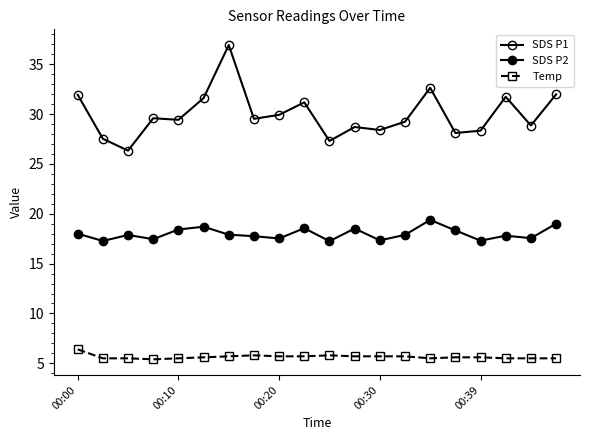

Is this an area chart (filled region under the line)?

No